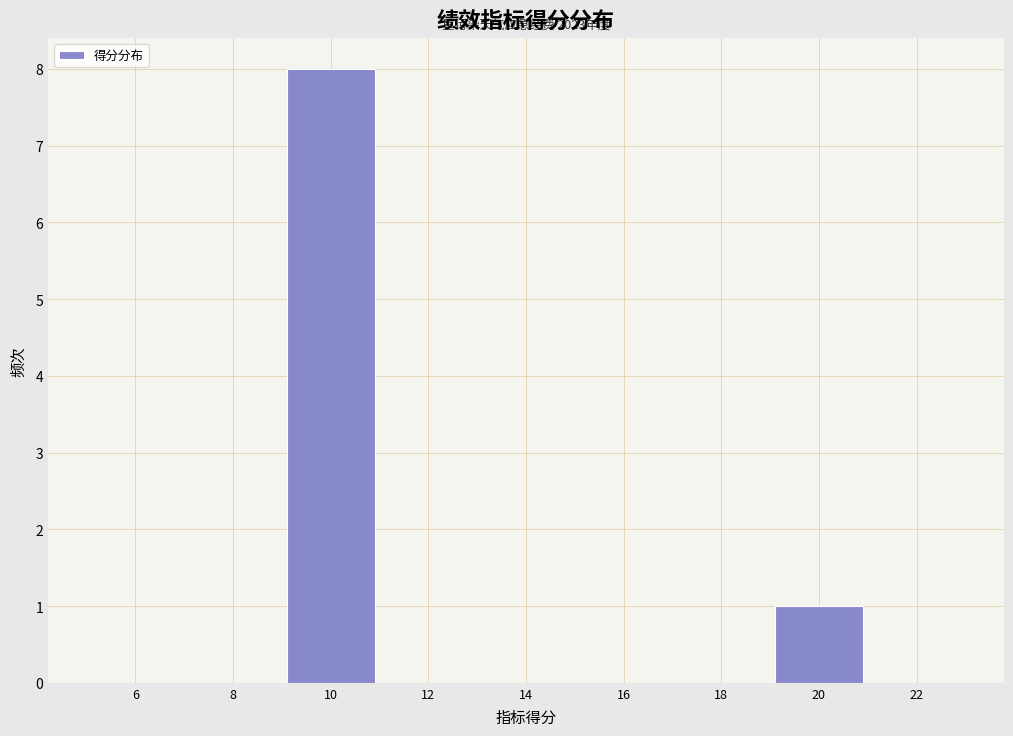

Over which range of the x-axis is the bar tallest?

9 to 11